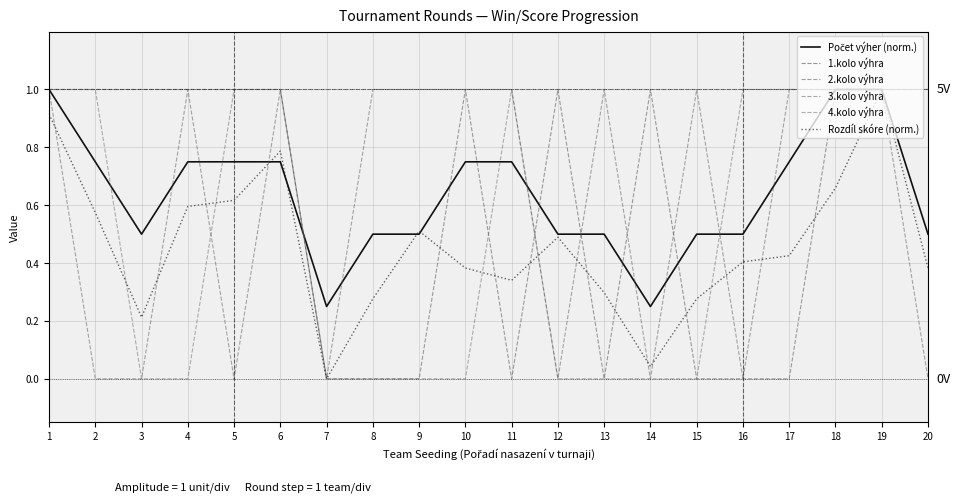

Is it true that 4.kolo výhra equals 1.0 at 16?

True